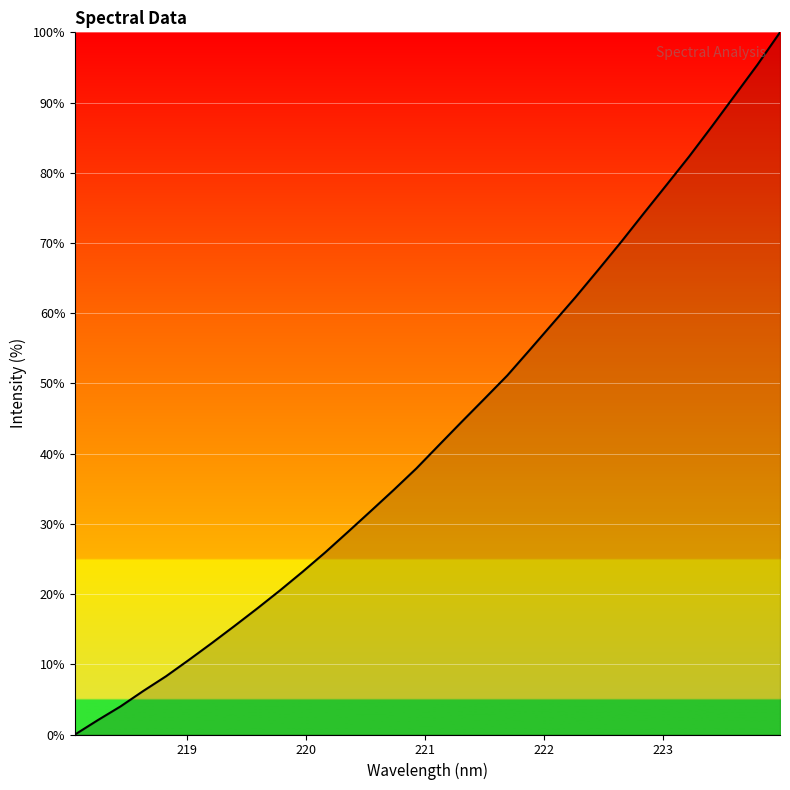

How many values are below 41?

16